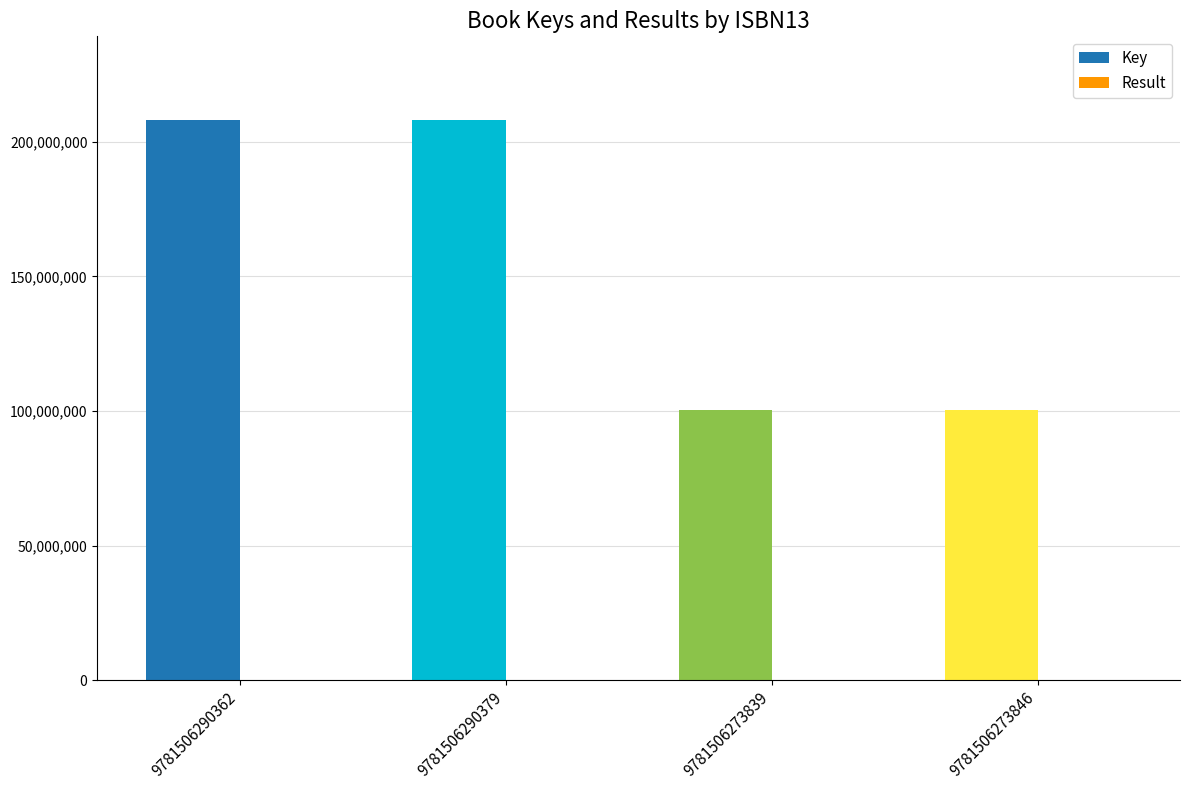

Which series changed the most between 9781506290379 and 9781506273846?

Key